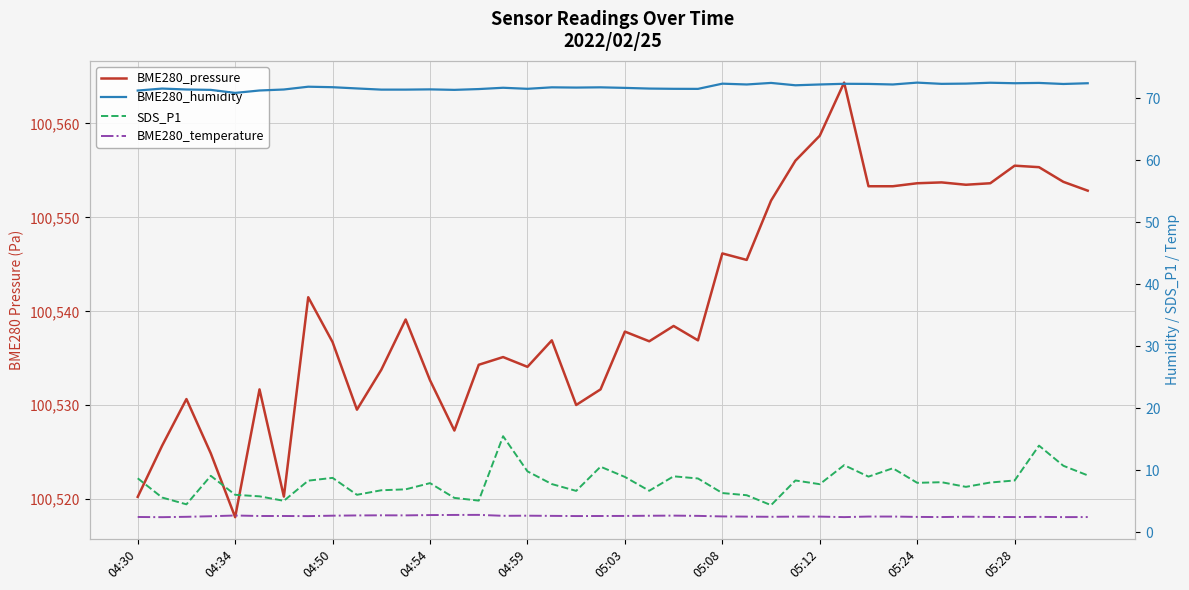

What is the difference between the BME280_humidity values at 35 and 24?

0.2